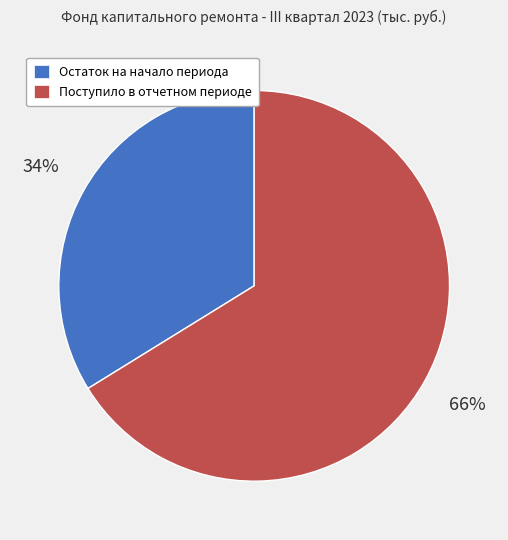

The Поступило в отчетном периоде slice represents 66% of the pie. True or false?

True